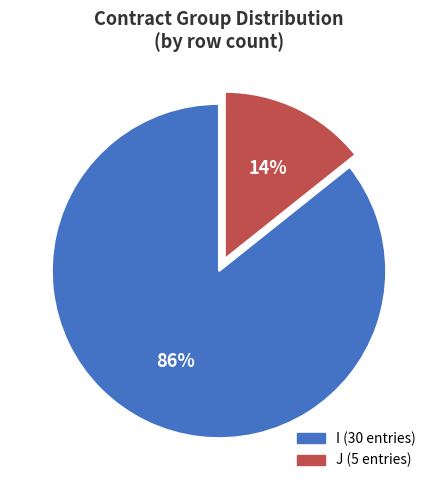

To the nearest percent, what is the average slice percentage?

50%